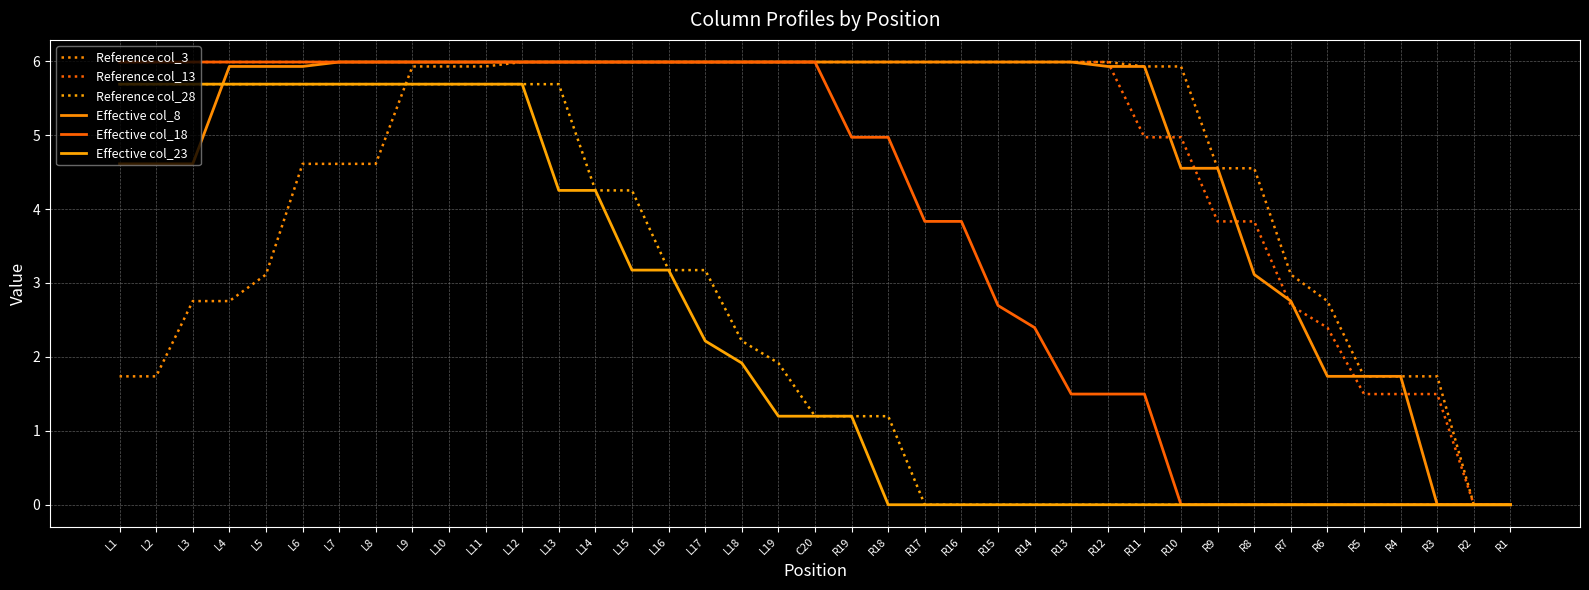

Reading left to right, list all the values displayed in this chart.

Reference col_3: L1=1.7	L2=1.7	L3=2.8	L4=2.8	L5=3.1	L6=4.6	L7=4.6	L8=4.6	L9=5.9	L10=5.9	L11=5.9	L12=6.0	L13=6.0	L14=6.0	L15=6.0	L16=6.0	L17=6.0	L18=6.0	L19=6.0	C20=6.0	R19=6.0	R18=6.0	R17=6.0	R16=6.0	R15=6.0	R14=6.0	R13=6.0	R12=6.0	R11=5.9	R10=5.9	R9=4.6	R8=4.6	R7=3.1	R6=2.8	R5=1.7	R4=1.7	R3=1.7	R2=0.0	R1=0.0
Reference col_13: L1=6.0	L2=6.0	L3=6.0	L4=6.0	L5=6.0	L6=6.0	L7=6.0	L8=6.0	L9=6.0	L10=6.0	L11=6.0	L12=6.0	L13=6.0	L14=6.0	L15=6.0	L16=6.0	L17=6.0	L18=6.0	L19=6.0	C20=6.0	R19=6.0	R18=6.0	R17=6.0	R16=6.0	R15=6.0	R14=6.0	R13=6.0	R12=6.0	R11=5.0	R10=5.0	R9=3.8	R8=3.8	R7=2.7	R6=2.4	R5=1.5	R4=1.5	R3=1.5	R2=0.0	R1=0.0
Reference col_28: L1=5.7	L2=5.7	L3=5.7	L4=5.7	L5=5.7	L6=5.7	L7=5.7	L8=5.7	L9=5.7	L10=5.7	L11=5.7	L12=5.7	L13=5.7	L14=4.3	L15=4.3	L16=3.2	L17=3.2	L18=2.2	L19=1.9	C20=1.2	R19=1.2	R18=1.2	R17=0.0	R16=0.0	R15=0.0	R14=0.0	R13=0.0	R12=0.0	R11=0.0	R10=0.0	R9=0.0	R8=0.0	R7=0.0	R6=0.0	R5=0.0	R4=0.0	R3=0.0	R2=0.0	R1=0.0
Effective col_8: L1=4.6	L2=4.6	L3=4.6	L4=5.9	L5=5.9	L6=5.9	L7=6.0	L8=6.0	L9=6.0	L10=6.0	L11=6.0	L12=6.0	L13=6.0	L14=6.0	L15=6.0	L16=6.0	L17=6.0	L18=6.0	L19=6.0	C20=6.0	R19=6.0	R18=6.0	R17=6.0	R16=6.0	R15=6.0	R14=6.0	R13=6.0	R12=5.9	R11=5.9	R10=4.6	R9=4.6	R8=3.1	R7=2.8	R6=1.7	R5=1.7	R4=1.7	R3=0.0	R2=0.0	R1=0.0
Effective col_18: L1=6.0	L2=6.0	L3=6.0	L4=6.0	L5=6.0	L6=6.0	L7=6.0	L8=6.0	L9=6.0	L10=6.0	L11=6.0	L12=6.0	L13=6.0	L14=6.0	L15=6.0	L16=6.0	L17=6.0	L18=6.0	L19=6.0	C20=6.0	R19=5.0	R18=5.0	R17=3.8	R16=3.8	R15=2.7	R14=2.4	R13=1.5	R12=1.5	R11=1.5	R10=0.0	R9=0.0	R8=0.0	R7=0.0	R6=0.0	R5=0.0	R4=0.0	R3=0.0	R2=0.0	R1=0.0
Effective col_23: L1=5.7	L2=5.7	L3=5.7	L4=5.7	L5=5.7	L6=5.7	L7=5.7	L8=5.7	L9=5.7	L10=5.7	L11=5.7	L12=5.7	L13=4.3	L14=4.3	L15=3.2	L16=3.2	L17=2.2	L18=1.9	L19=1.2	C20=1.2	R19=1.2	R18=0.0	R17=0.0	R16=0.0	R15=0.0	R14=0.0	R13=0.0	R12=0.0	R11=0.0	R10=0.0	R9=0.0	R8=0.0	R7=0.0	R6=0.0	R5=0.0	R4=0.0	R3=0.0	R2=0.0	R1=0.0